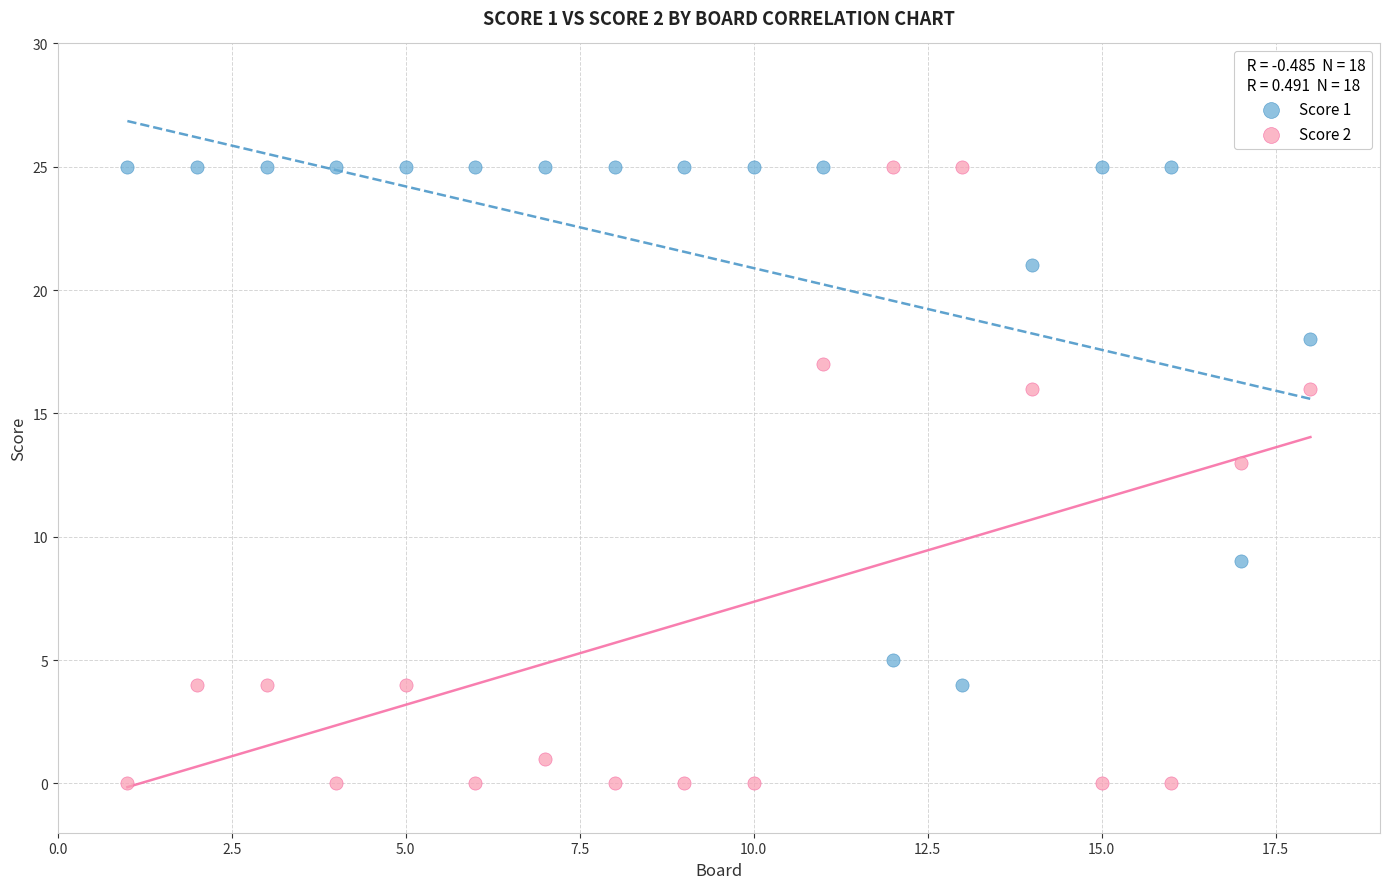

Which series contains the lowest Y value?

Score 2